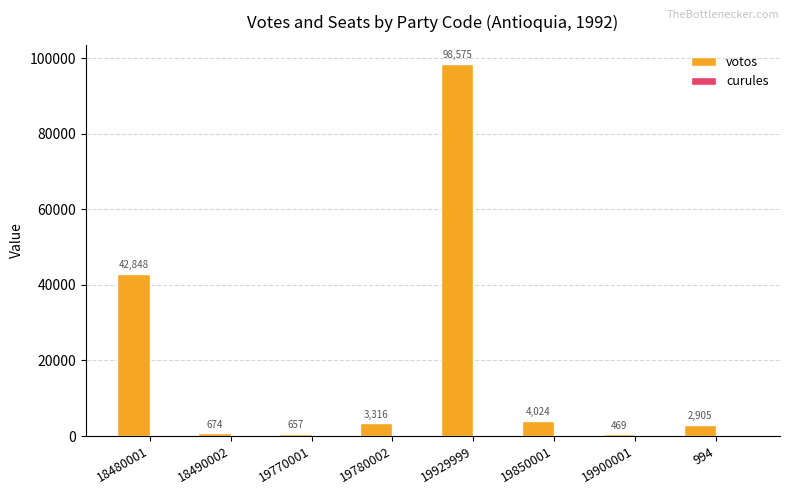

Count the number of categories in the chart.

8